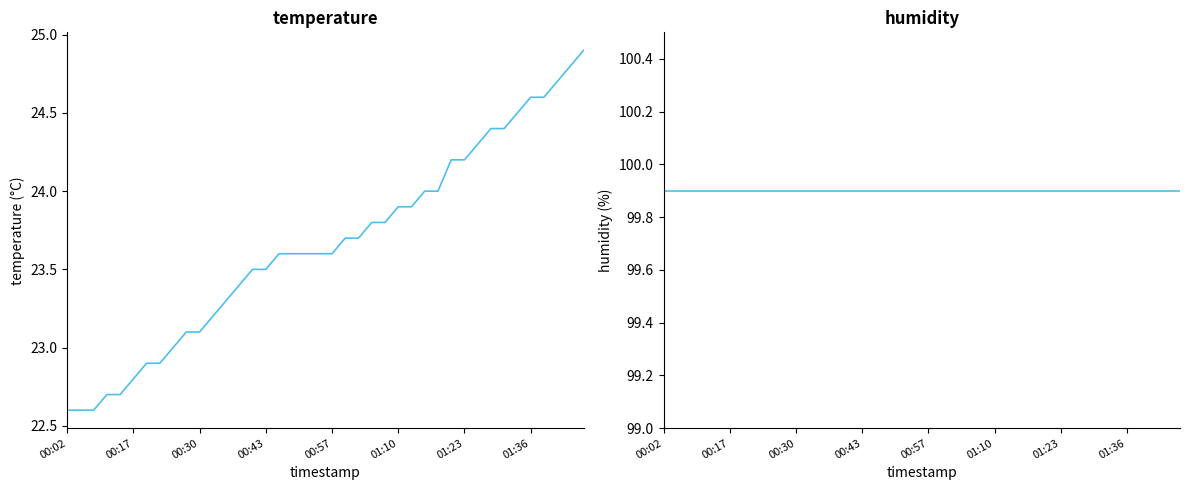

What is the difference between the highest and lowest values at 24?

76.1